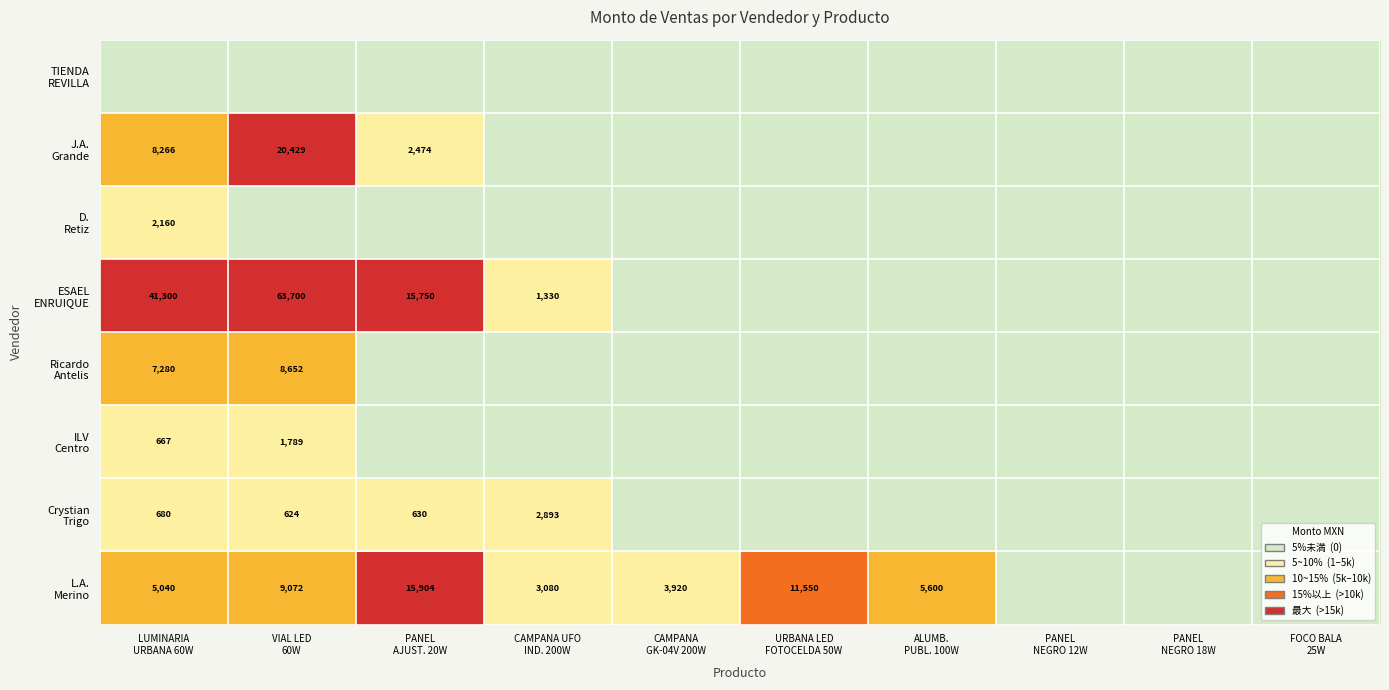

How many data points in J.A. Grande are above 0?

3